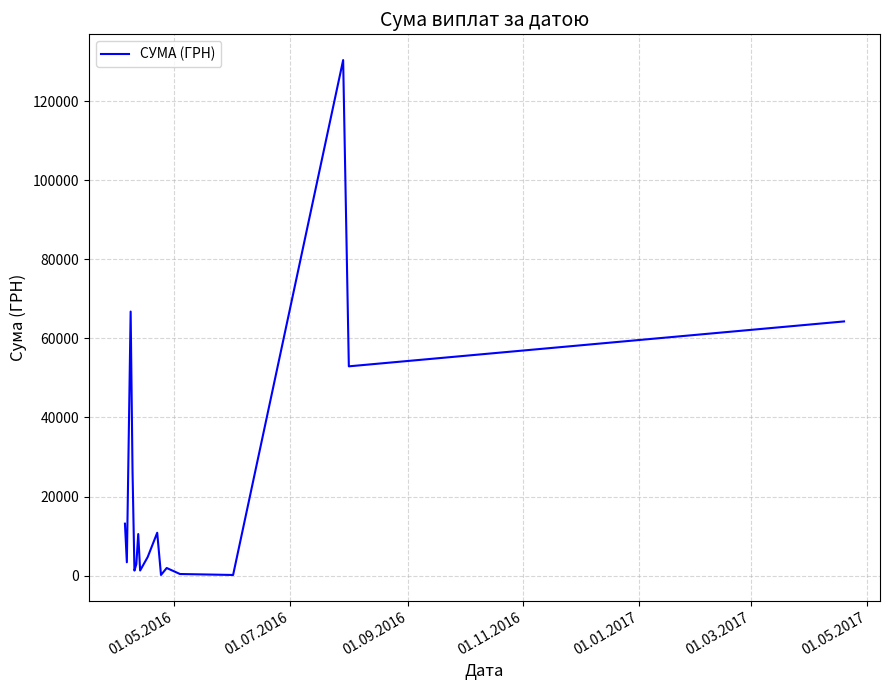

What is the maximum value shown in the chart?

130379.7